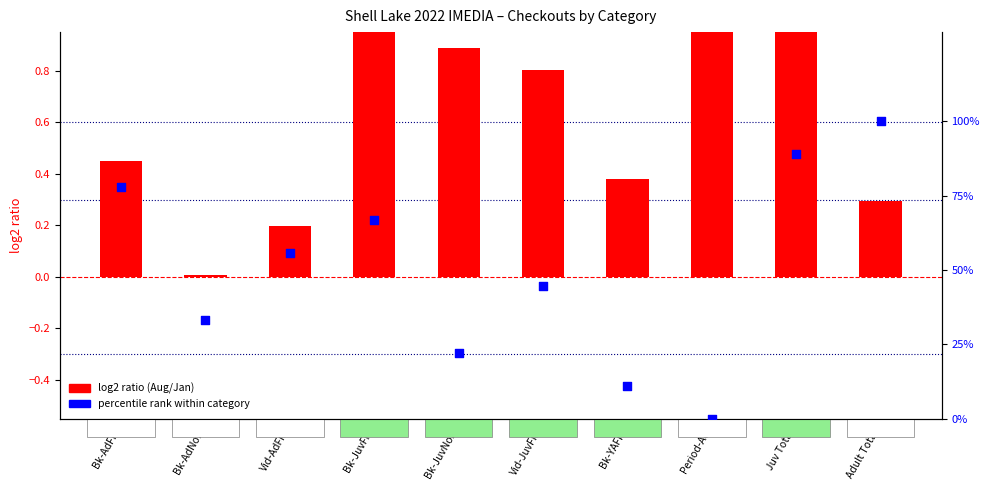

Is the value of percentile rank within category at Vid-JuvFic greater than the value of log2 ratio (Aug/Jan) at Adult Total?

Yes